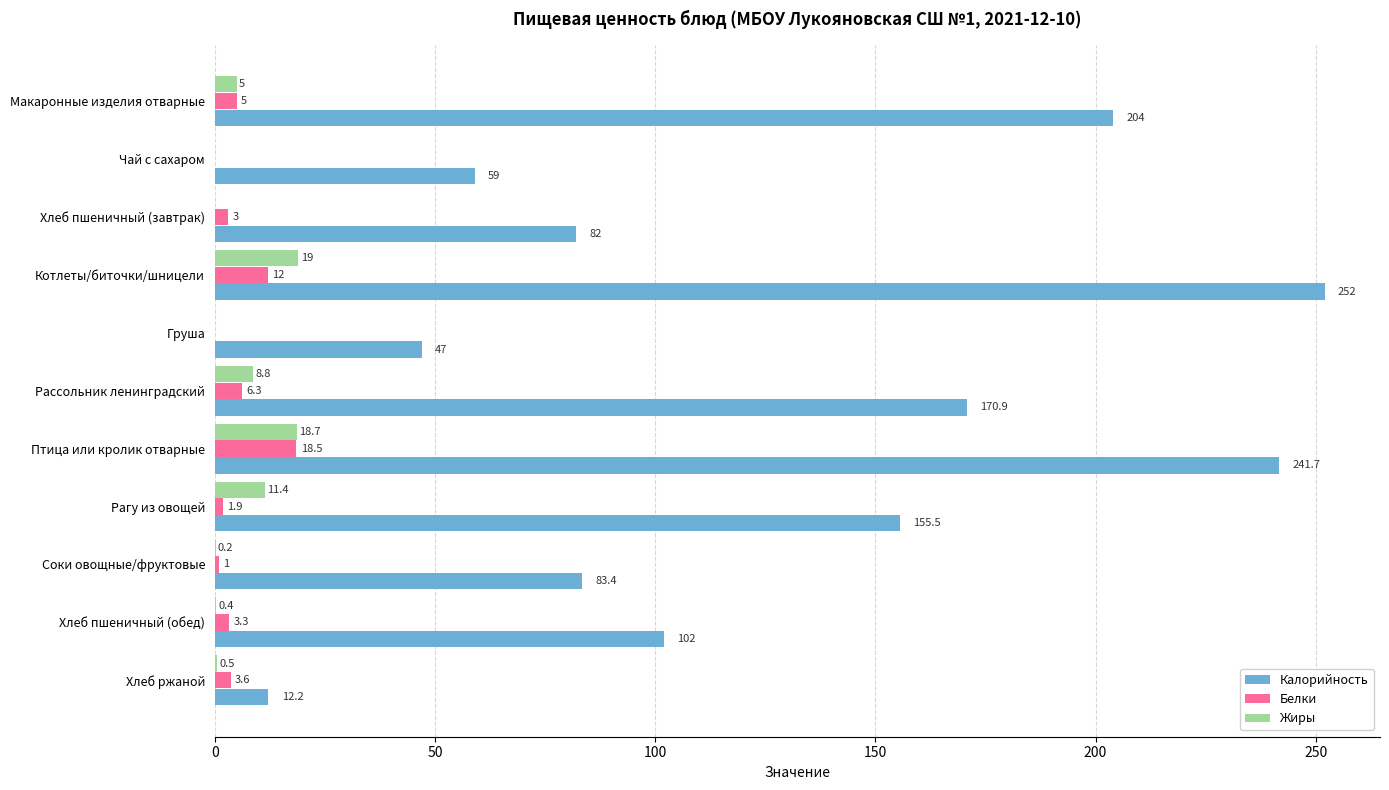

The value of Белки at Макаронные изделия отварные is 5.0. True or false?

True